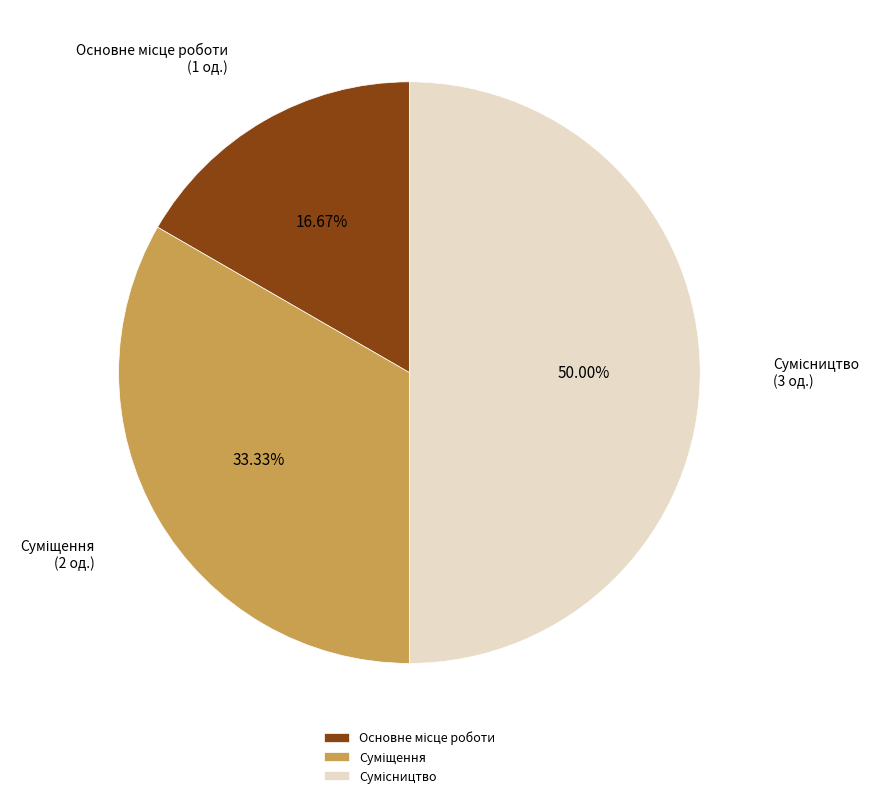

What percentage is the Сумісництво slice, to the nearest percent?

50%